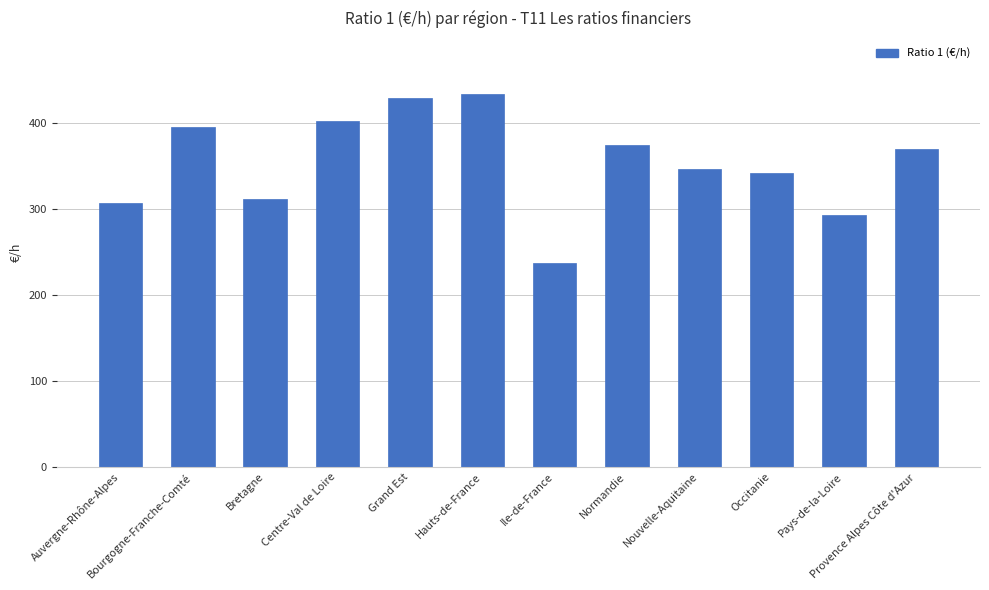

Reading left to right, what are all the values shown in this chart?

Auvergne-Rhône-Alpes=307.3	Bourgogne-Franche-Comté=394.9	Bretagne=311.8	Centre-Val de Loire=401.8	Grand Est=428.7	Hauts-de-France=433.7	Ile-de-France=237.0	Normandie=373.9	Nouvelle-Aquitaine=346.0	Occitanie=341.5	Pays-de-la-Loire=292.9	Provence Alpes Côte d'Azur=369.9